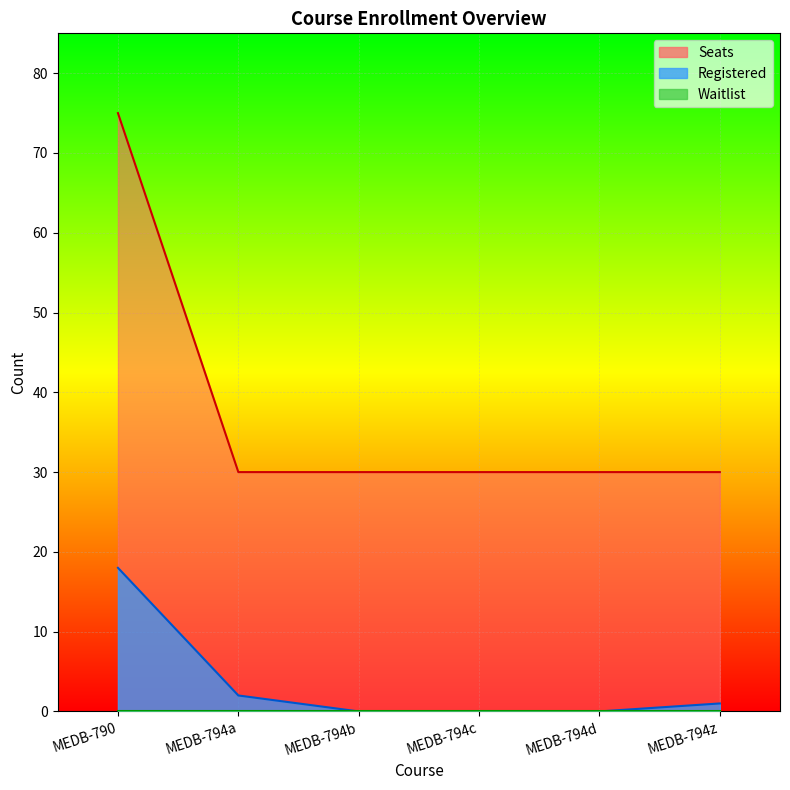

What is the sum of all Registered values?

21